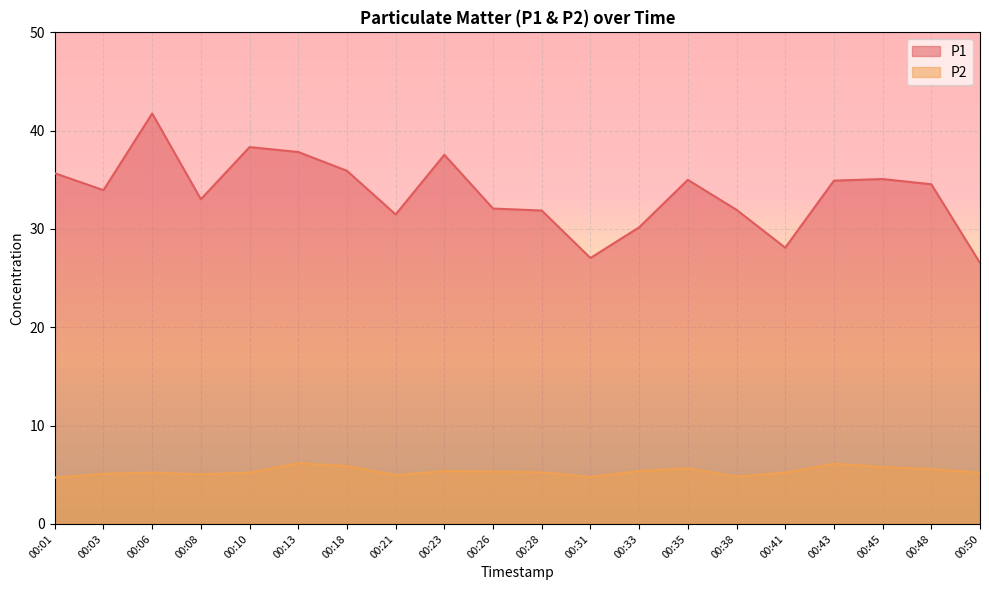

Is it true that P2 equals 5.4 at 00:33?

True